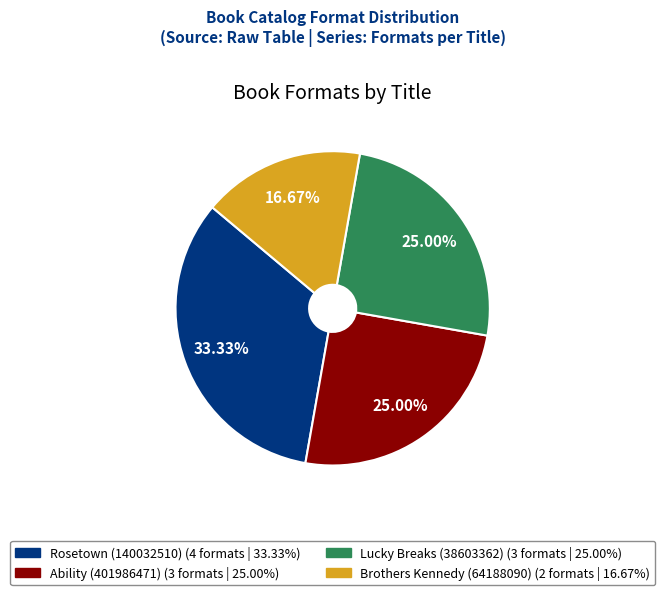

Does any single category account for the majority?

No